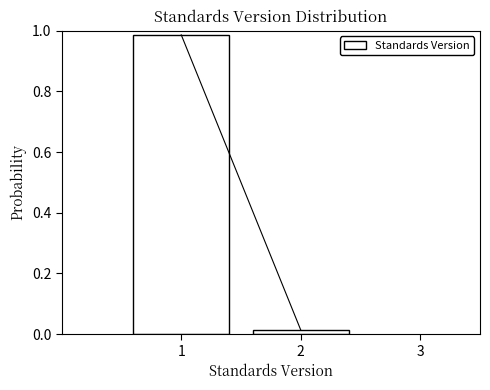

How tall is the bar that spans 0.5 to 1.5 on the x-axis? The values are not printed on the chart, so give them approximately, as read against the axis.

0.98